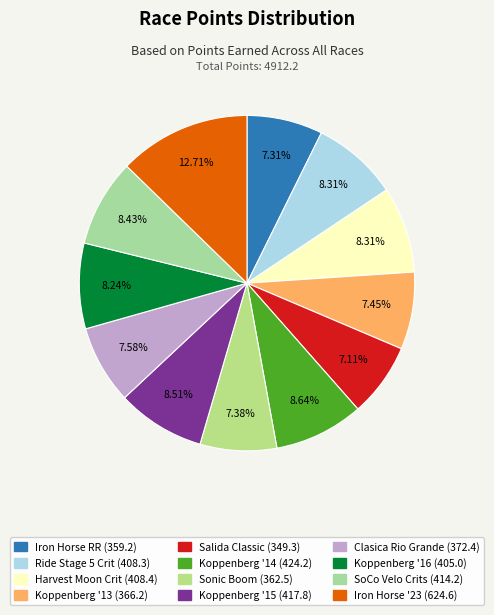

How many slices are in this pie chart?

12